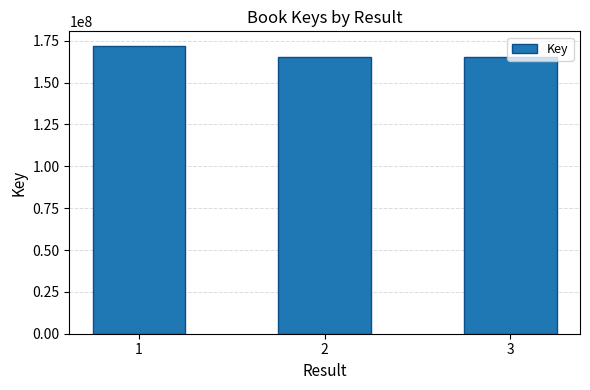

The value at 2 is 101226245. True or false?

False